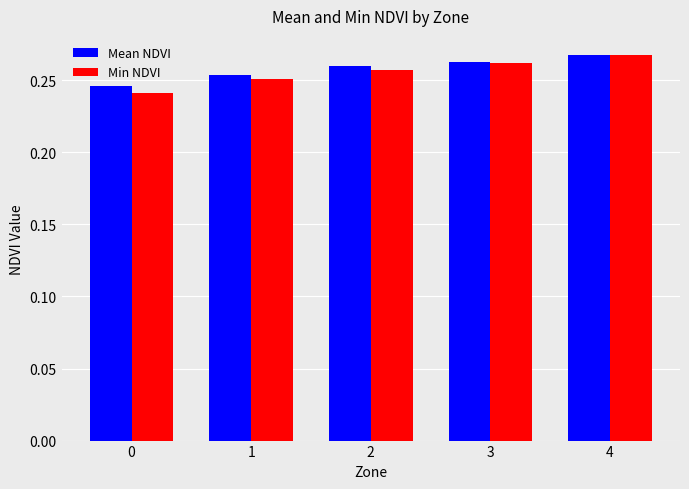

What is the total value across all series at 2?

0.5